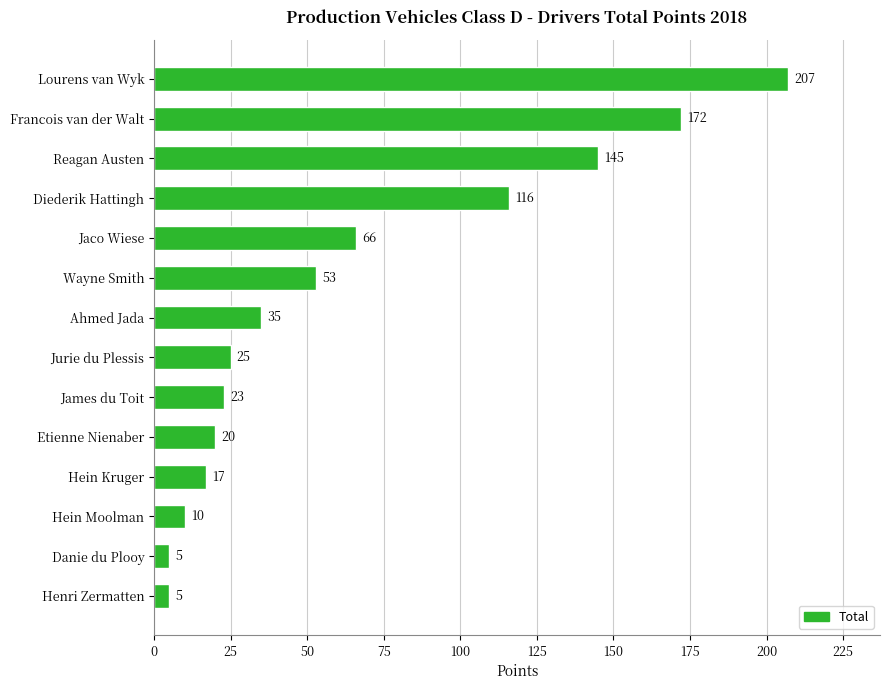

The value at Jaco Wiese is 31. True or false?

False